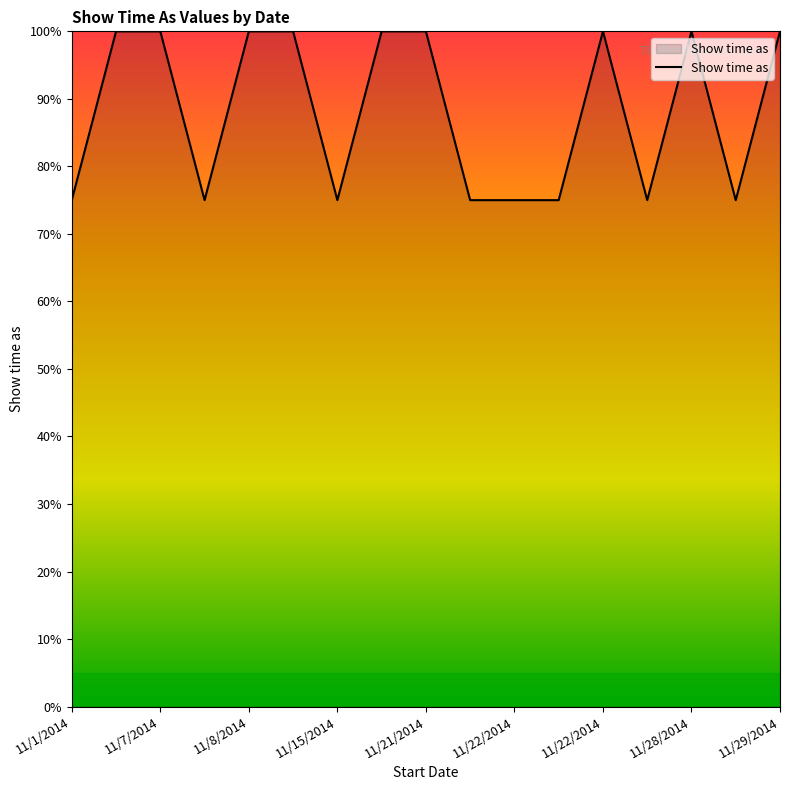

What is the maximum value shown in the chart?

100